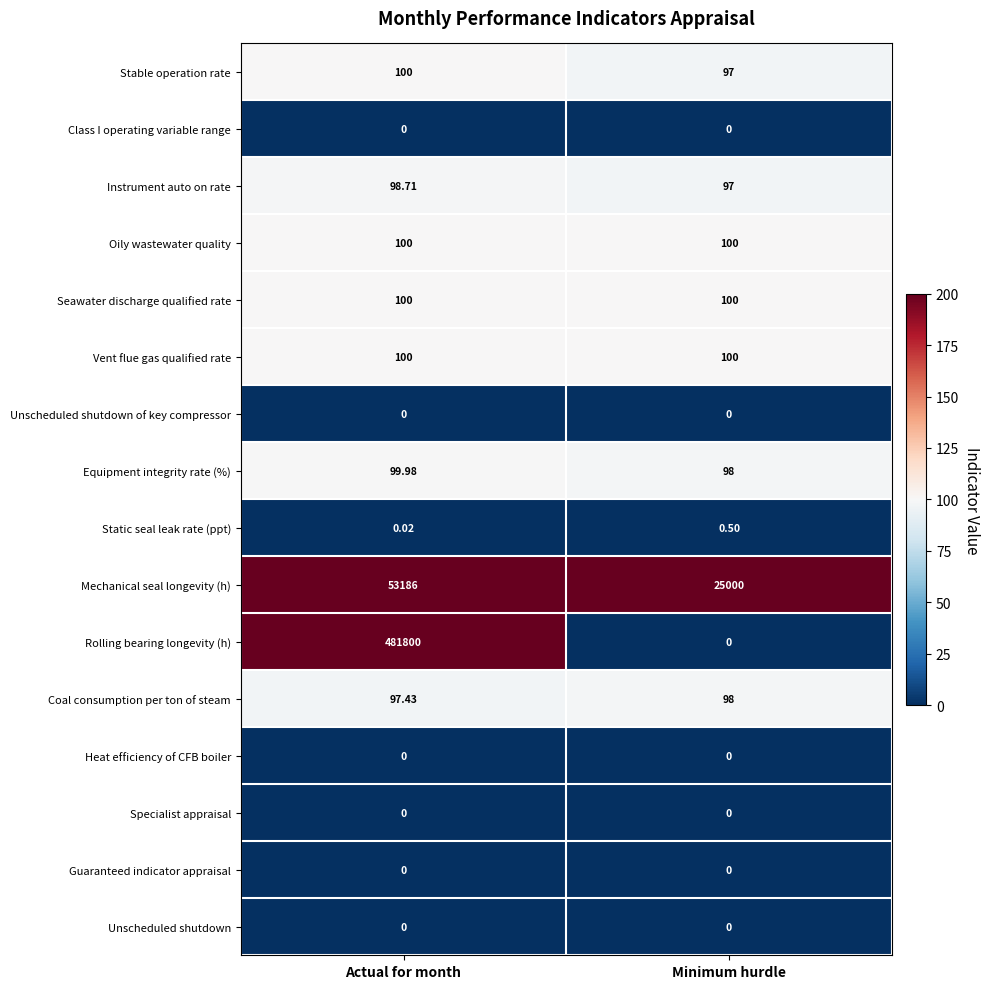

Which category has the highest value across all series?

Actual for month